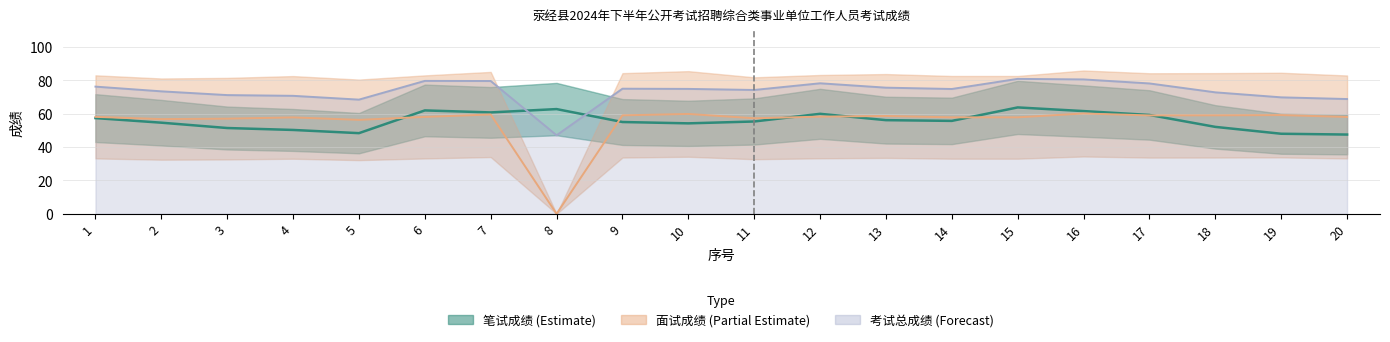

What is the sum of the 笔试成绩 values at 14 and 7?

116.6